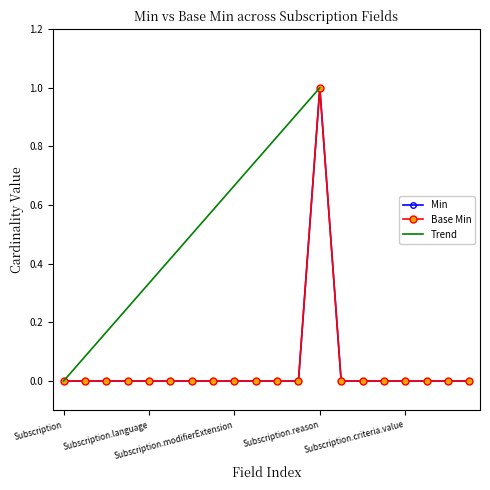

What is the difference between the maximum and minimum values in the Base Min series?

1